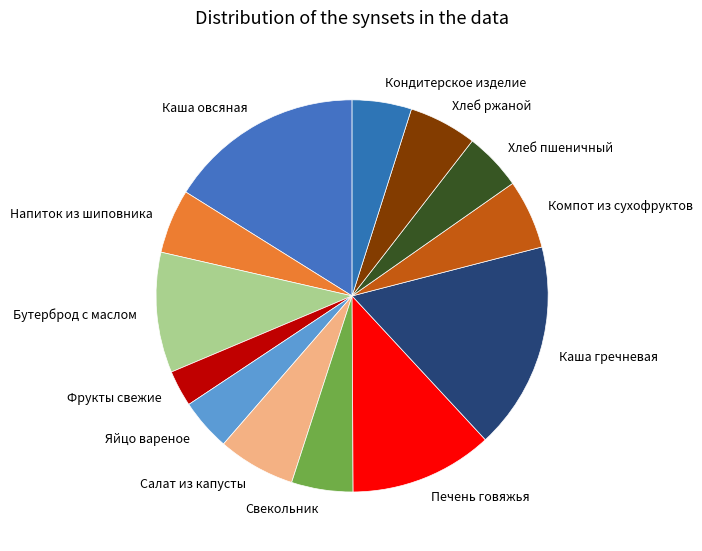

What is the smallest slice in the pie chart?

Фрукты свежие